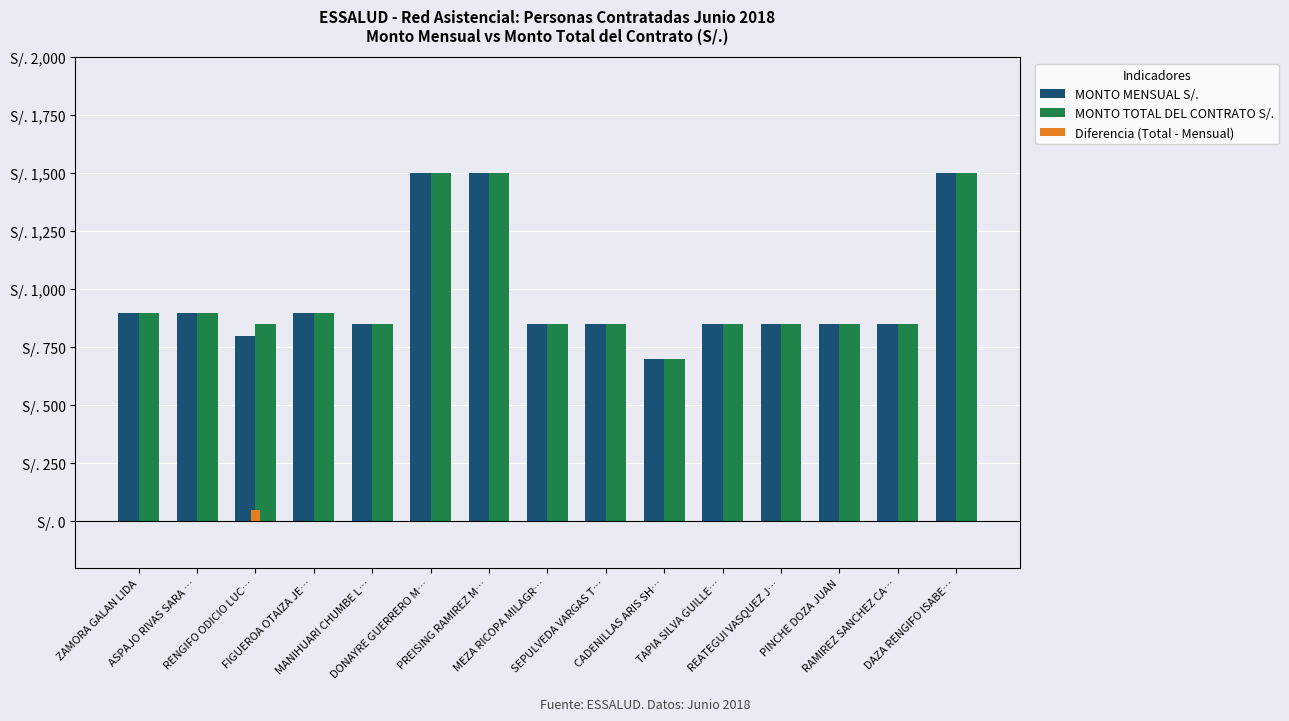

Read the MONTO TOTAL DEL CONTRATO S/. value at RENGIFO ODICIO LUC…, to the nearest 10.

850